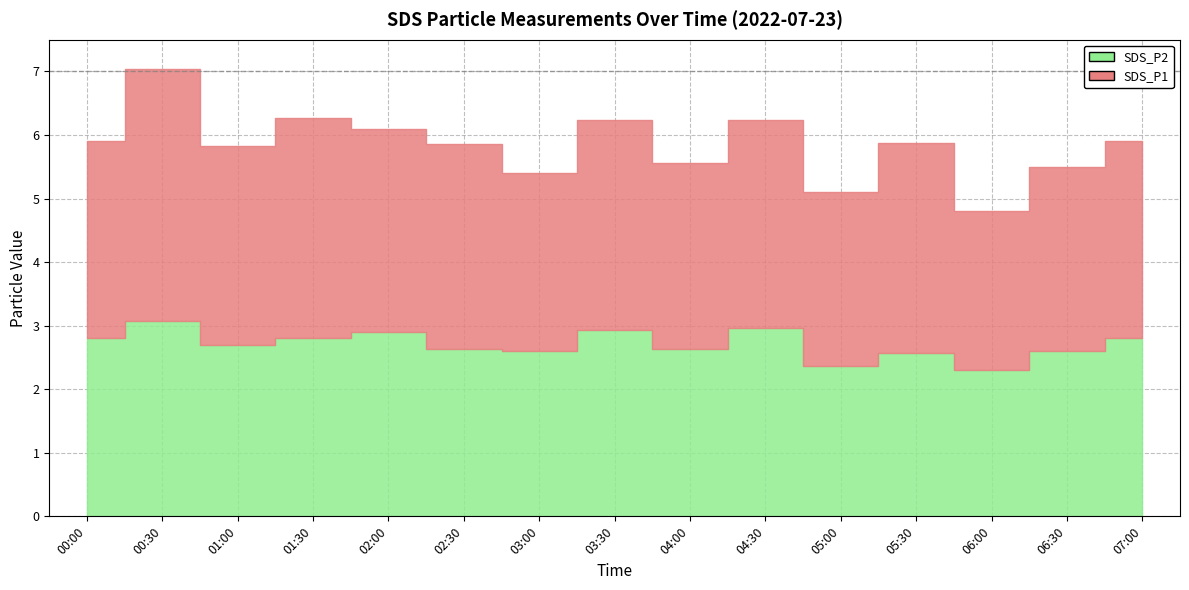

How many data points in SDS_P1 are less than 3?

5